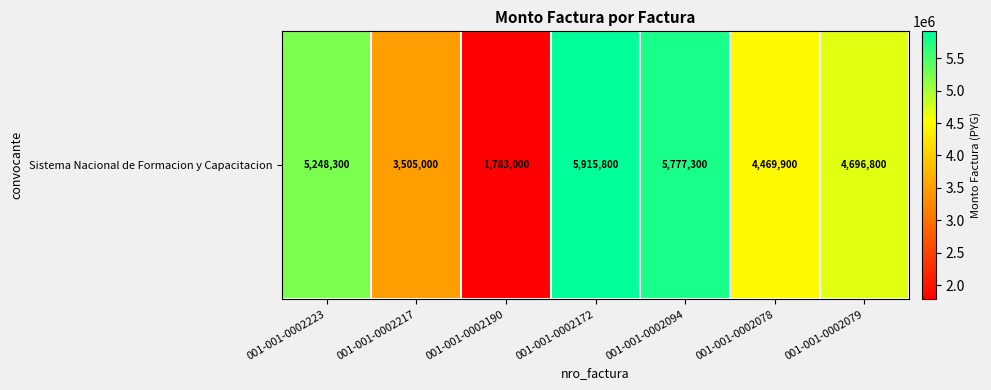

List the labels in order of value, smallest first.

001-001-0002190, 001-001-0002217, 001-001-0002078, 001-001-0002079, 001-001-0002223, 001-001-0002094, 001-001-0002172